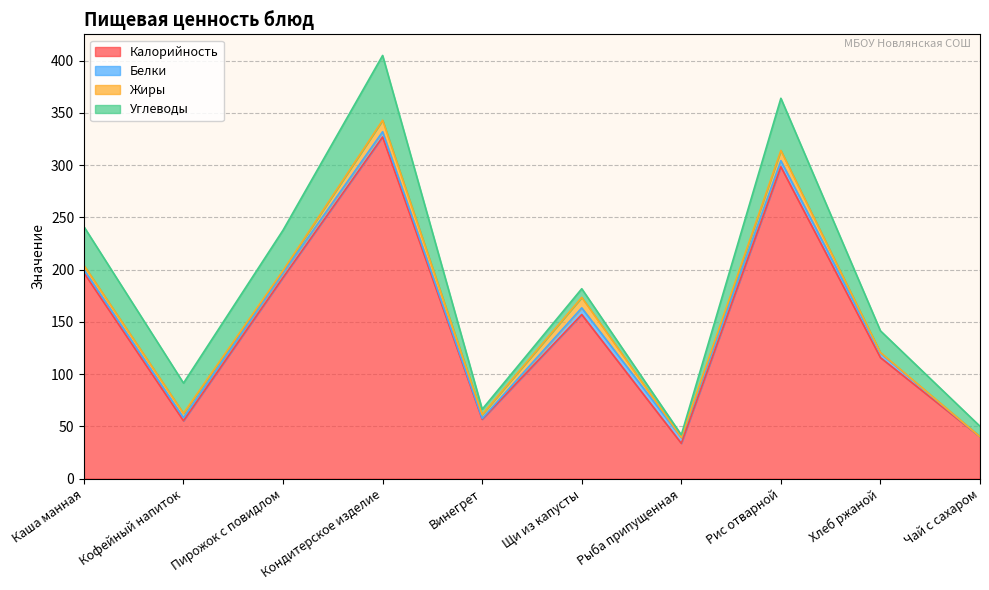

The value of Жиры at Хлеб ржаной is 0.5. True or false?

False